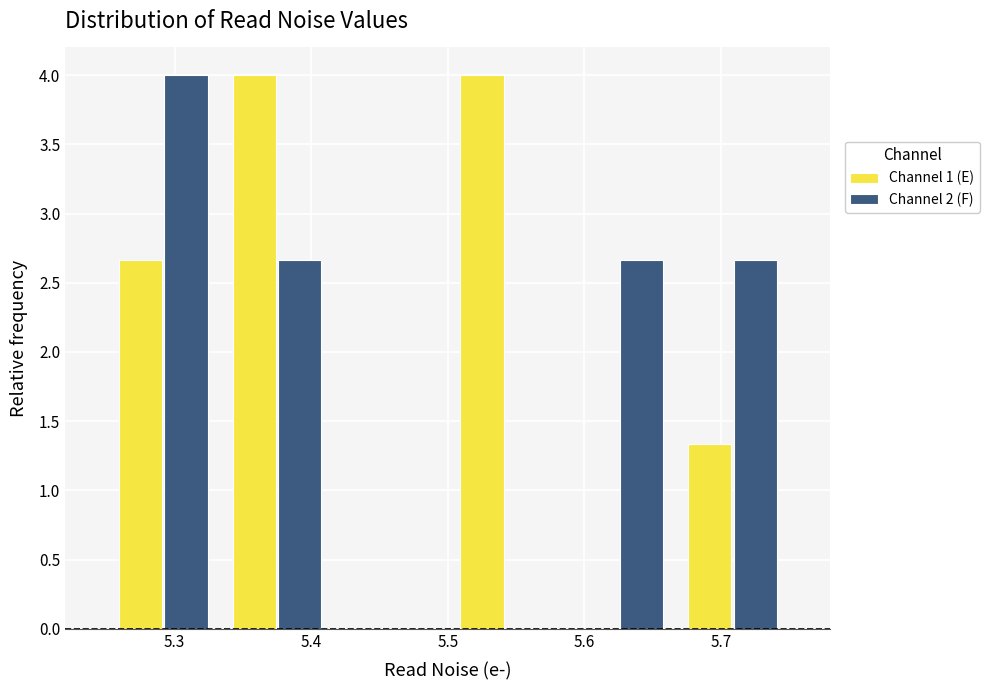

Reading left to right, transcribe this chart: for each range on the x-axis, give the height of each series' bar. Neither the bar edges nor the heights are printed on the chart, so give them approximately, as read against the axes.

5.25 to 5.33: Channel 1 (E)=2.65	Channel 2 (F)=4.00
5.33 to 5.42: Channel 1 (E)=4.00	Channel 2 (F)=2.65
5.42 to 5.50: Channel 1 (E)=0	Channel 2 (F)=0
5.50 to 5.58: Channel 1 (E)=4.00	Channel 2 (F)=0
5.58 to 5.67: Channel 1 (E)=0	Channel 2 (F)=2.65
5.67 to 5.75: Channel 1 (E)=1.35	Channel 2 (F)=2.65